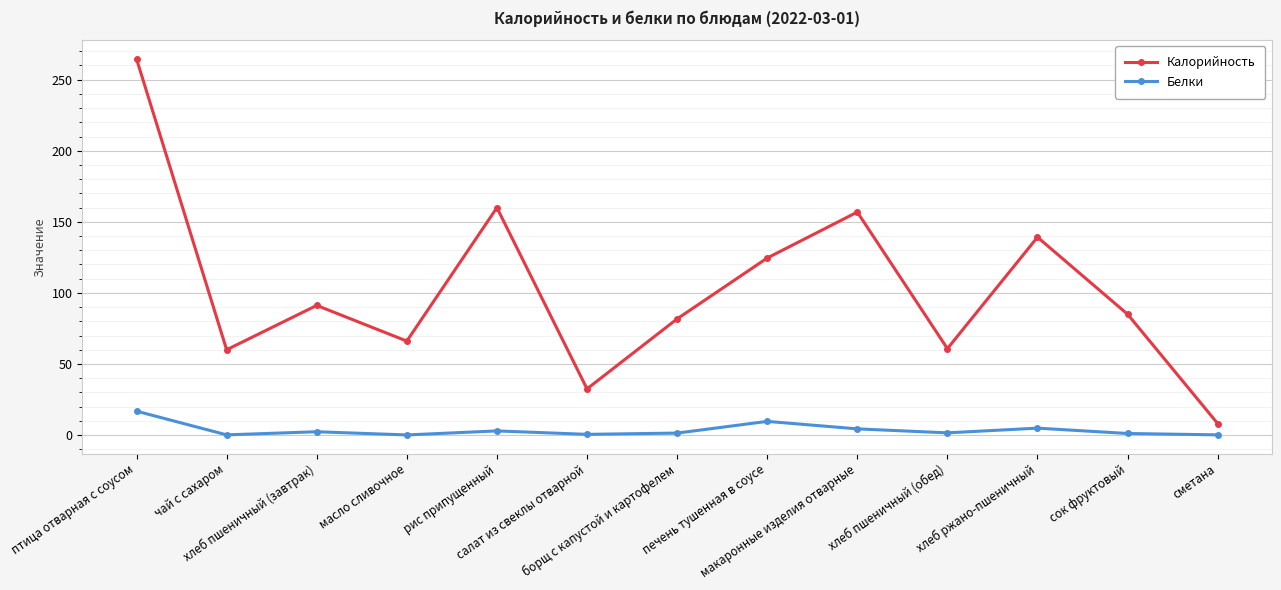

What is the spread (max minus min) of values at хлеб пшеничный (завтрак)?

88.9